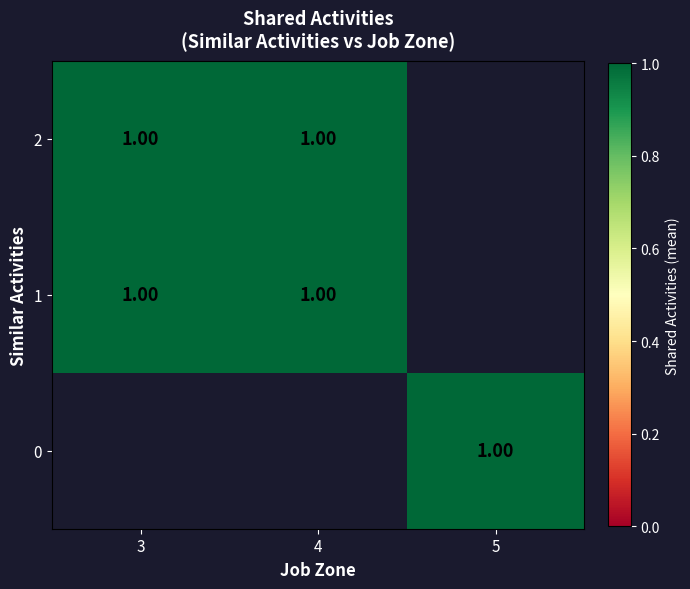

Count the number of data series in this chart.

3